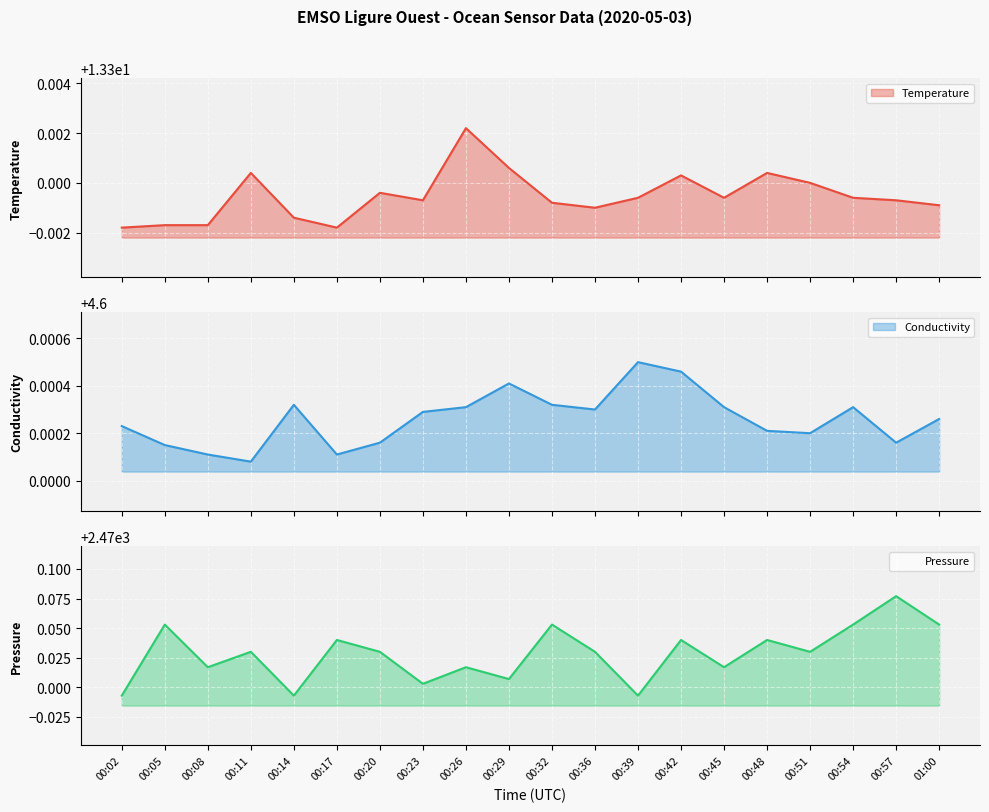

Rank the categories by Pressure line value from lowest to highest.

00:02, 00:14, 00:39, 00:23, 00:29, 00:08, 00:26, 00:45, 00:11, 00:20, 00:36, 00:51, 00:17, 00:42, 00:48, 00:05, 00:32, 00:54, 01:00, 00:57